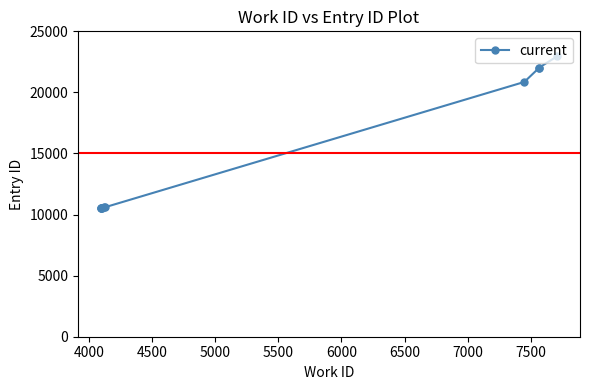

What is the average value?

15127